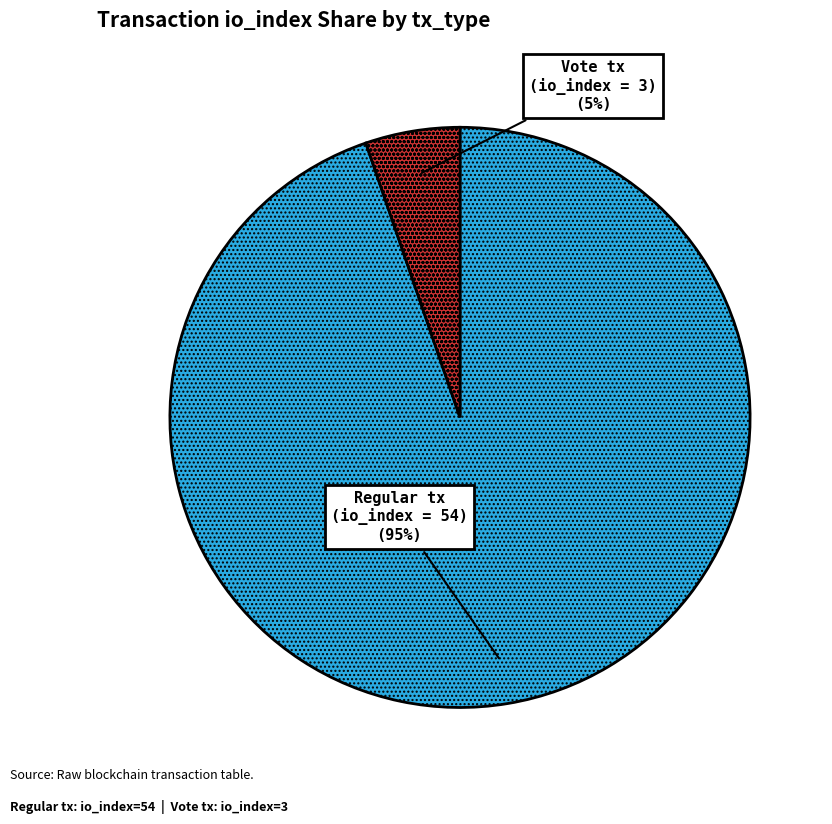

To the nearest percent, what is the average slice percentage?

50%